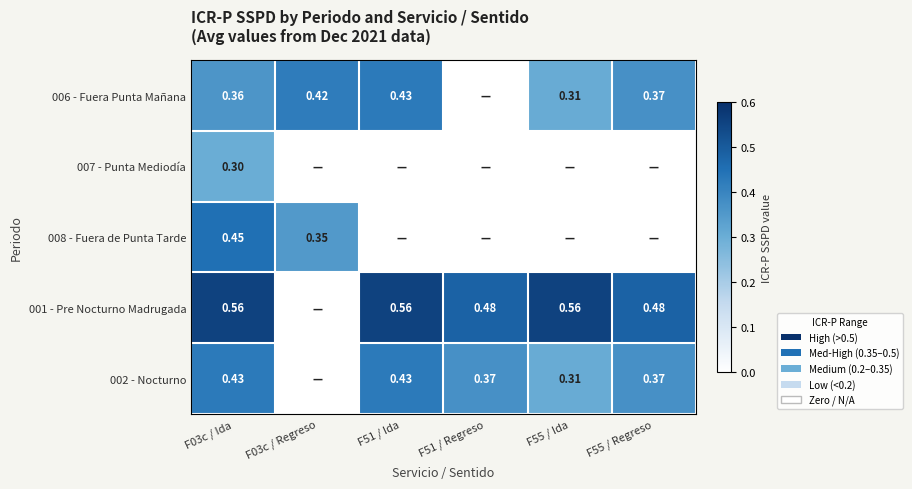

How many values in the 001 - Pre Nocturno Madrugada series exceed 0?

5